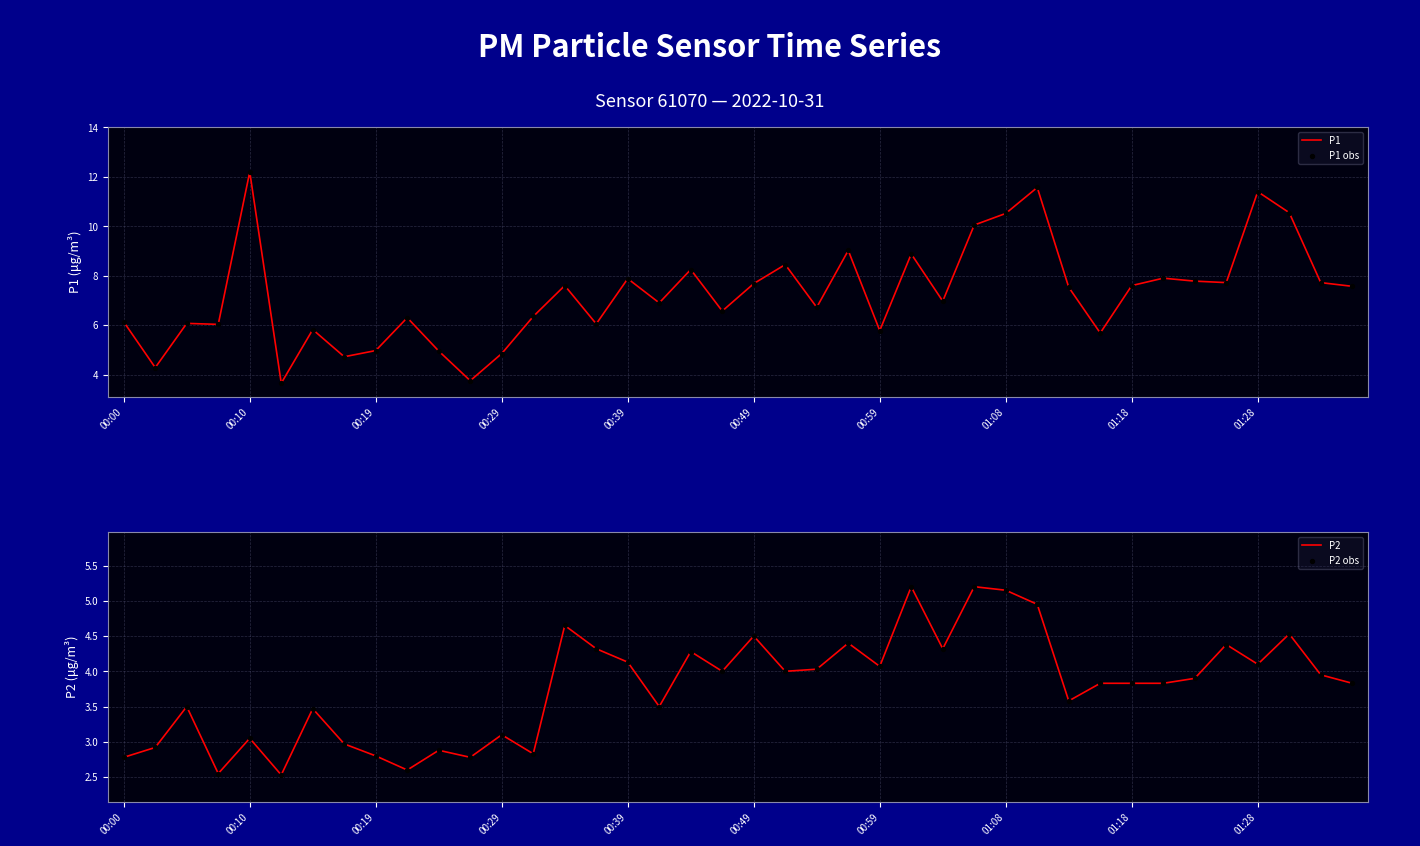

The value of P1 at 00:59 is 5.8. True or false?

True